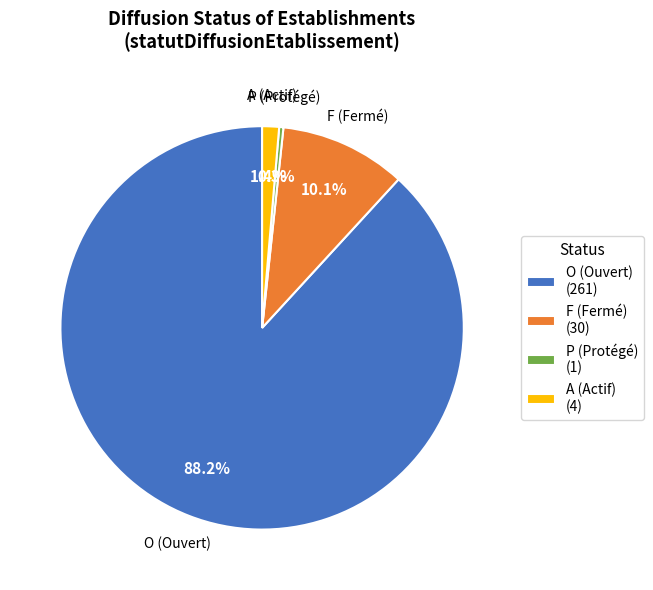

What is the total percentage of O and P?

88.5%